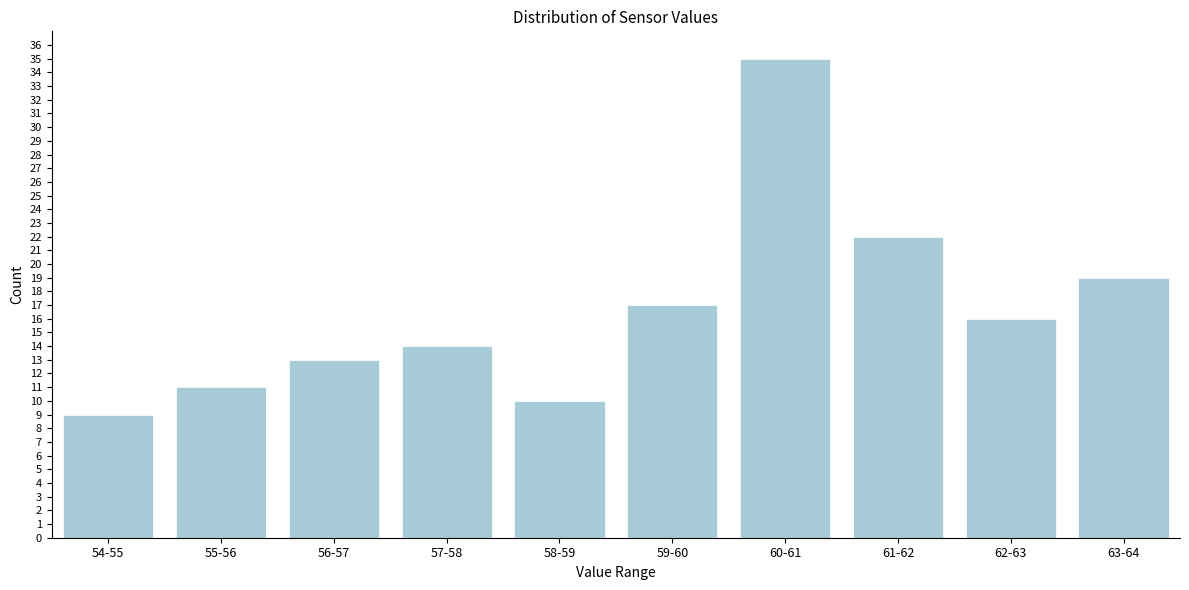

Reading left to right, extract all data points from this chart.

54-55=9	55-56=11	56-57=13	57-58=14	58-59=10	59-60=17	60-61=35	61-62=22	62-63=16	63-64=19